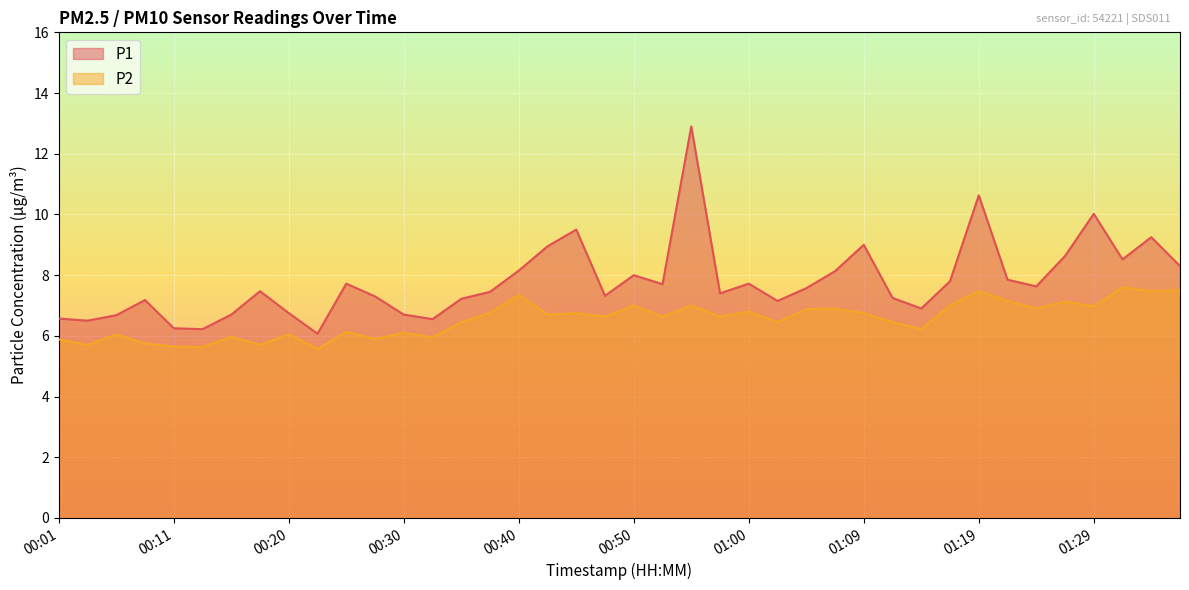

Between 00:13 and 01:22, which series saw the biggest shift?

P1